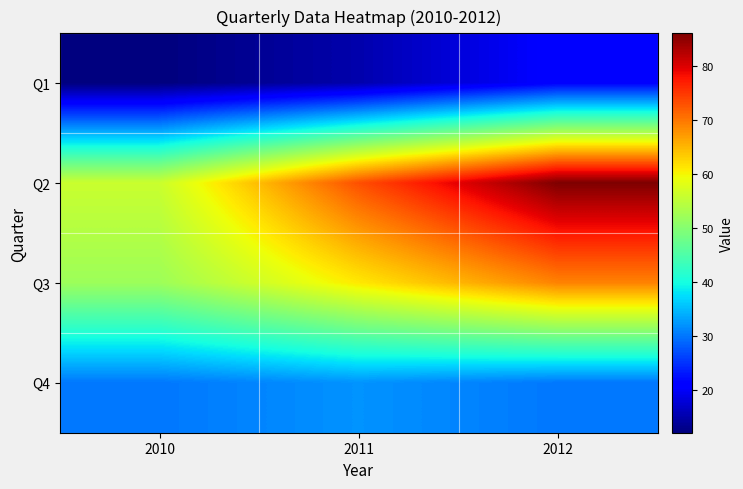

At how many categories does at least one series exceed 41?

3